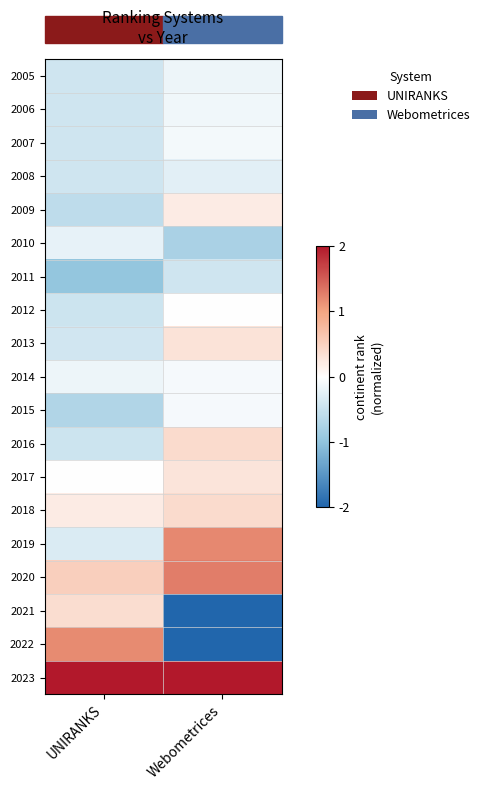

Reading right to left, extract all data points from this chart.

2005: Webometrices=-0.2	UNIRANKS=-0.4
2006: Webometrices=-0.1	UNIRANKS=-0.4
2007: Webometrices=-0.1	UNIRANKS=-0.4
2008: Webometrices=-0.3	UNIRANKS=-0.4
2009: Webometrices=0.2	UNIRANKS=-0.6
2010: Webometrices=-0.8	UNIRANKS=-0.2
2011: Webometrices=-0.4	UNIRANKS=-1.0
2012: Webometrices=-0.0	UNIRANKS=-0.5
2013: Webometrices=0.3	UNIRANKS=-0.4
2014: Webometrices=-0.1	UNIRANKS=-0.2
2015: Webometrices=-0.1	UNIRANKS=-0.7
2016: Webometrices=0.4	UNIRANKS=-0.5
2017: Webometrices=0.3	UNIRANKS=0.0
2018: Webometrices=0.4	UNIRANKS=0.2
2019: Webometrices=1.2	UNIRANKS=-0.3
2020: Webometrices=1.3	UNIRANKS=0.5
2021: Webometrices=-2.2	UNIRANKS=0.4
2022: Webometrices=-2.2	UNIRANKS=1.2
2023: Webometrices=2.3	UNIRANKS=3.7